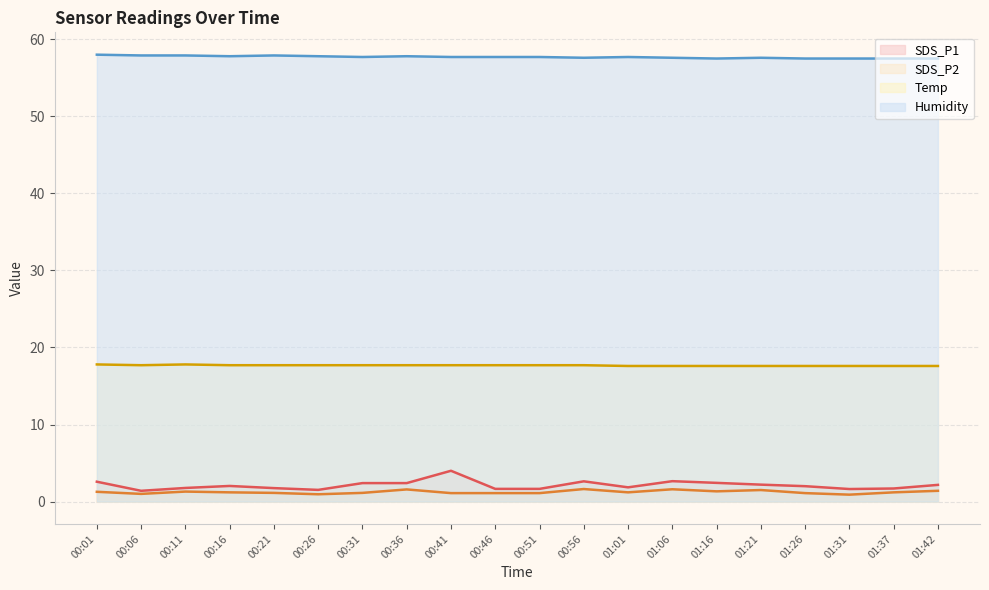

What is the smallest value displayed?

0.9